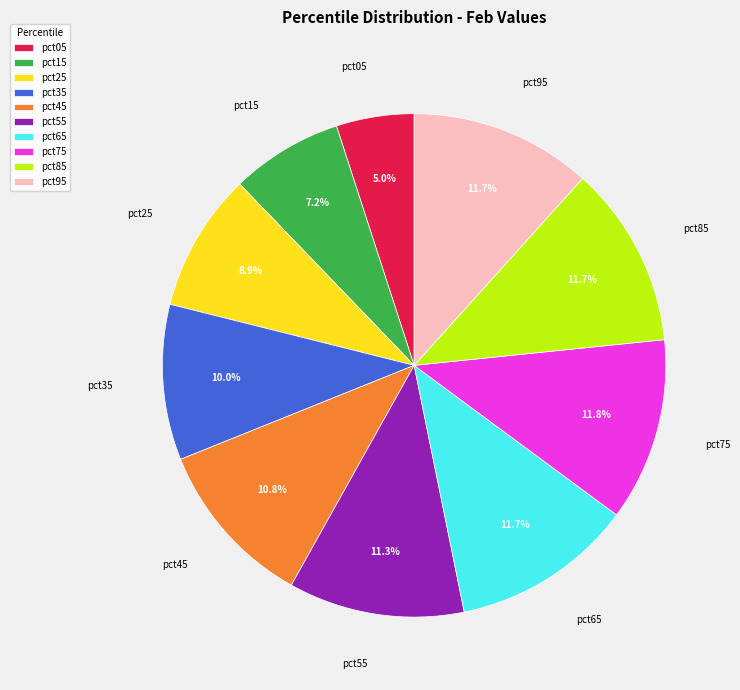

What is the total percentage of pct95 and pct25?

20.6%